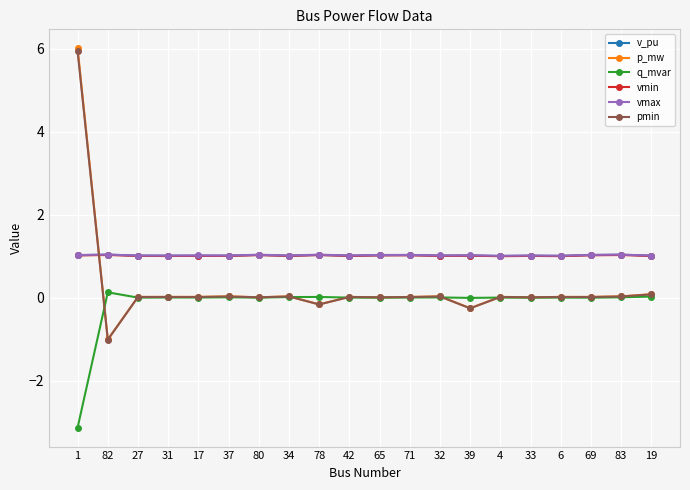

Is this an area chart (filled region under the line)?

No